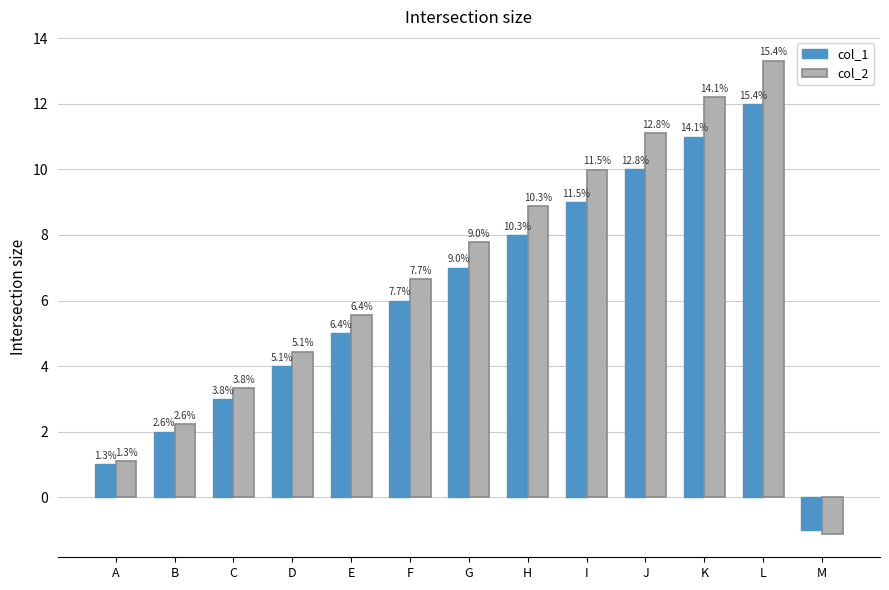

True or false: col_2 has a value of 3.3 at C.

True